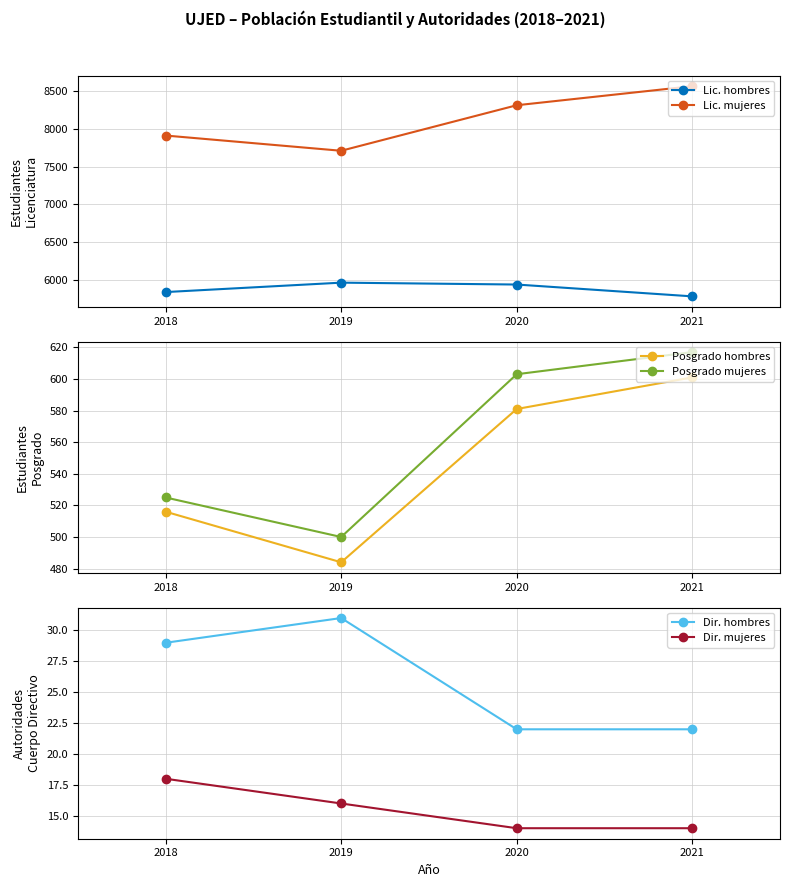

What is the spread (max minus min) of values at 2021?

8554